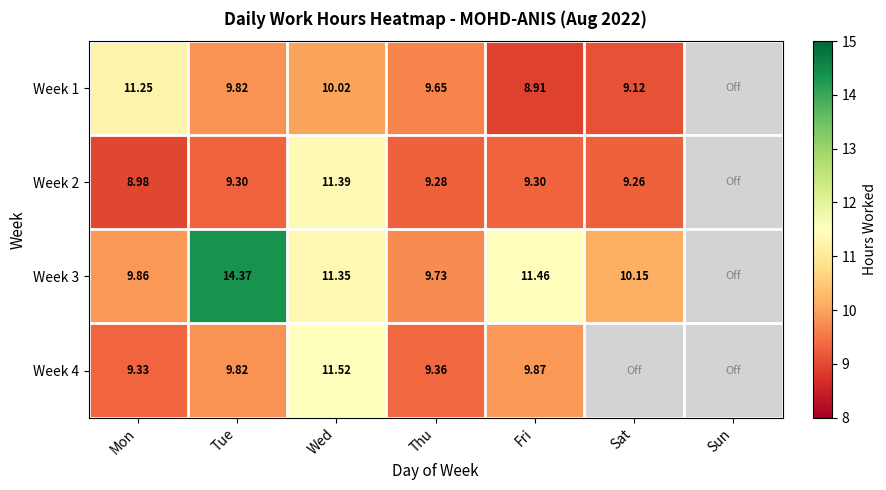

What is the maximum value shown in the chart?

14.4